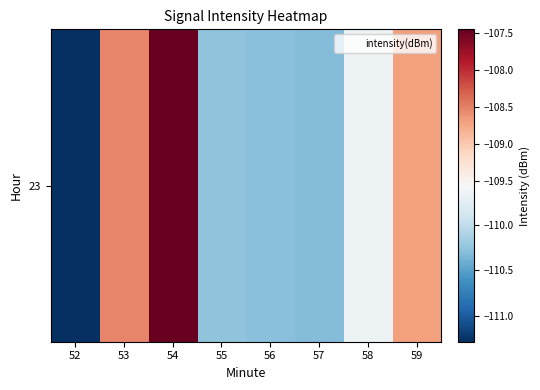

What is the sum of the values at 59 and 53?

-217.2